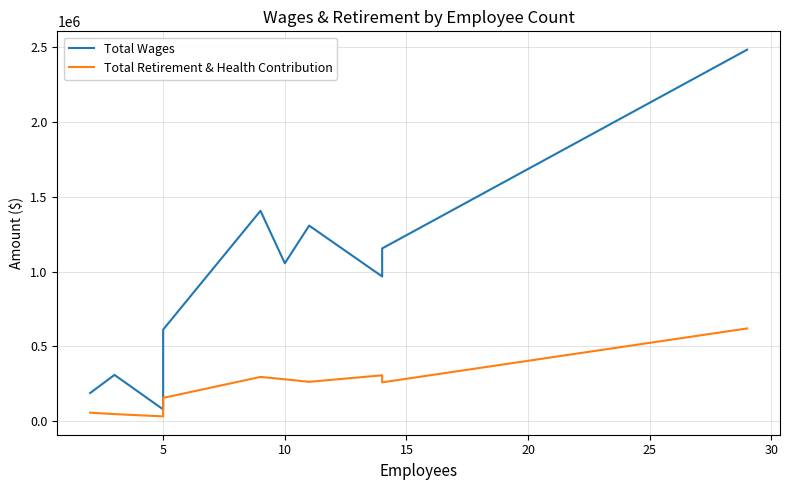

What is the sum of all Total Retirement & Health Contribution values?

2320407